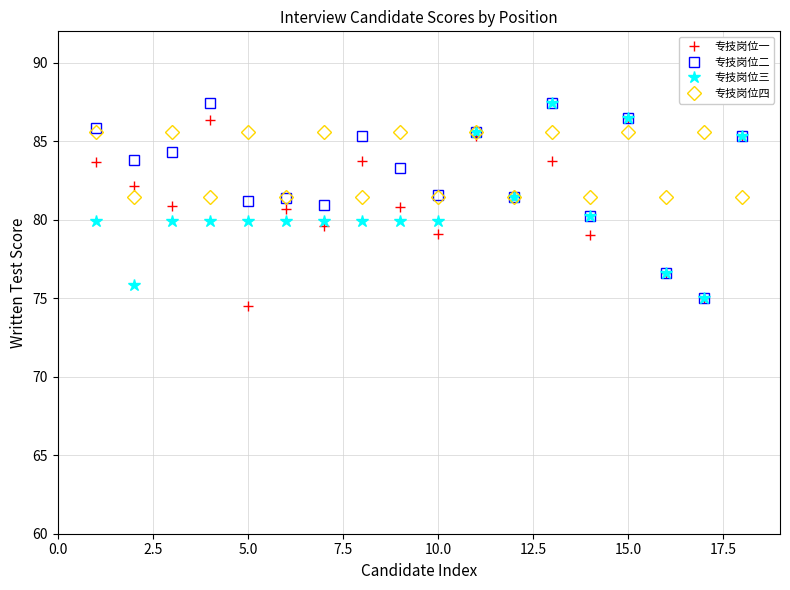

Does the chart display data point markers on the line(s)?

Yes